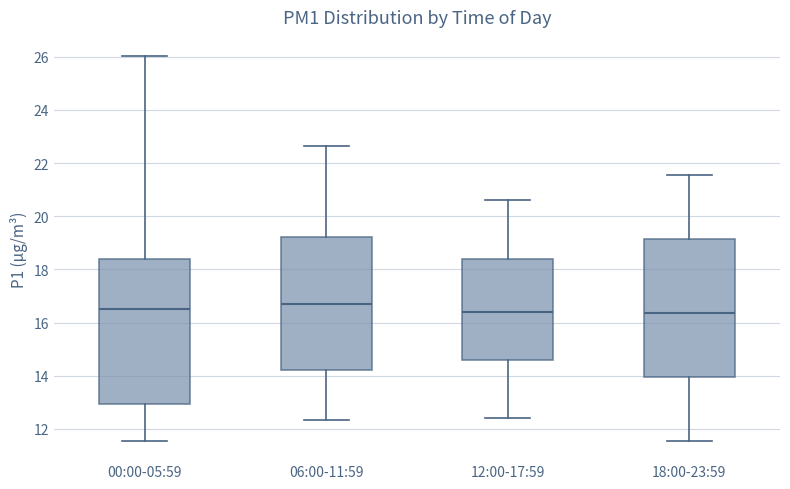

Where does the upper whisker of the box for 18:00-23:59 end on the y-axis? The values are not printed on the chart, so give them approximately, as read against the axis.

21.6